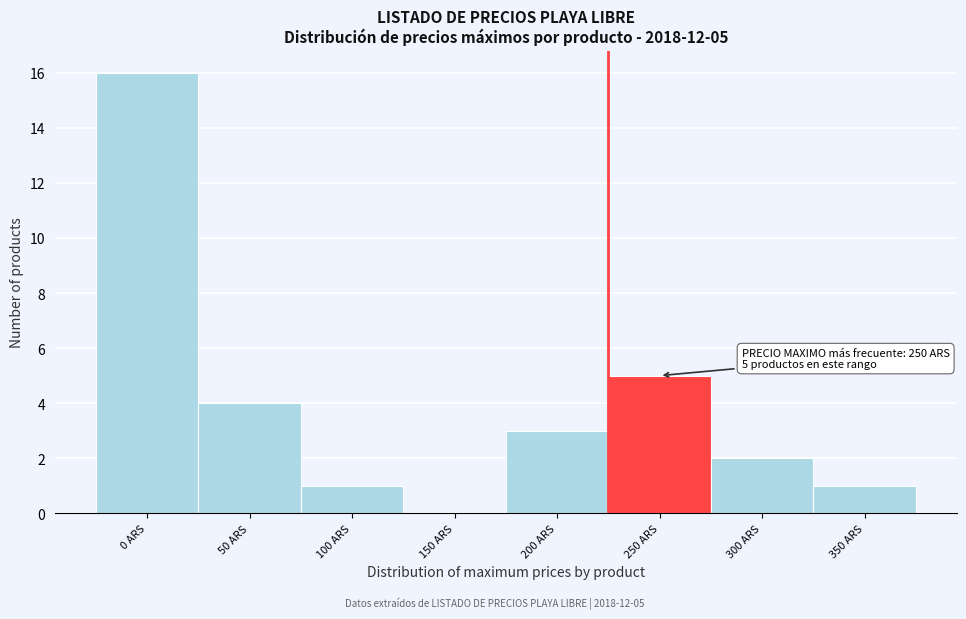

Reading right to left, list all the values displayed in this chart.

350 ARS=1	300 ARS=2	250 ARS=5	200 ARS=3	150 ARS=0	100 ARS=1	50 ARS=4	0 ARS=16